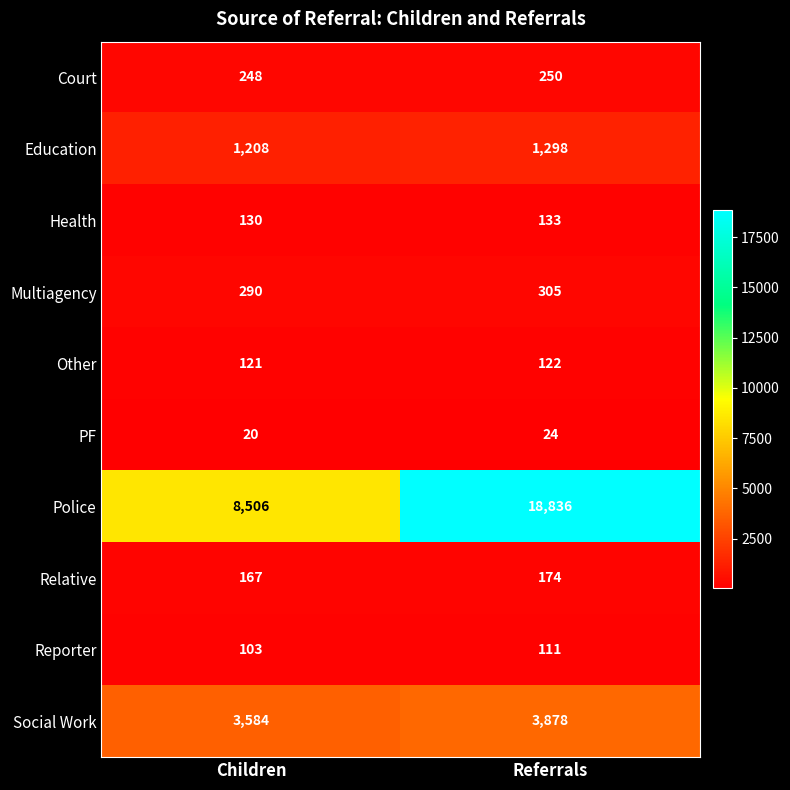

Where is Other nearest to the value 121?

Children